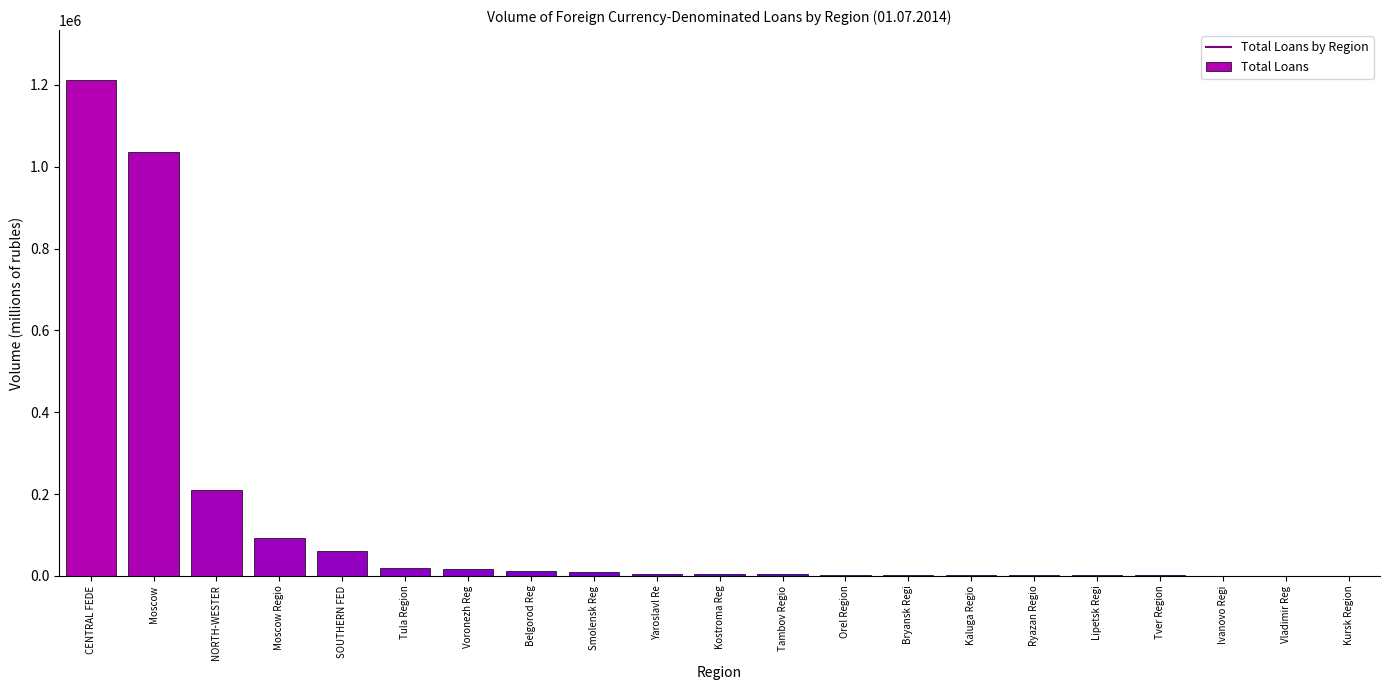

Are the bars horizontal?

No